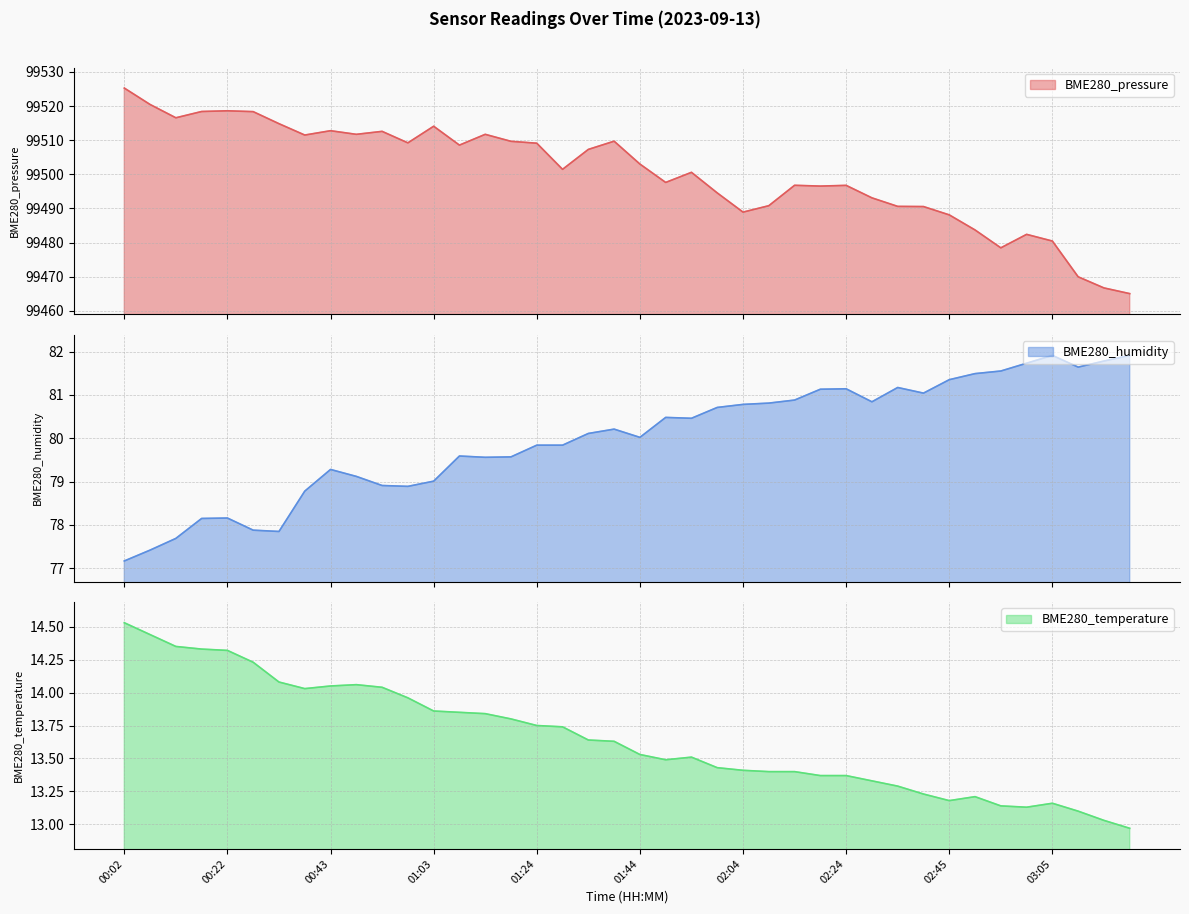

How many lines are shown in the chart?

3